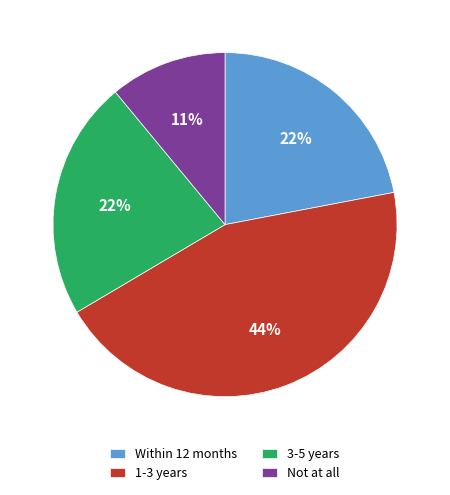

Which has a higher value, 1-3 years or Not at all?

1-3 years